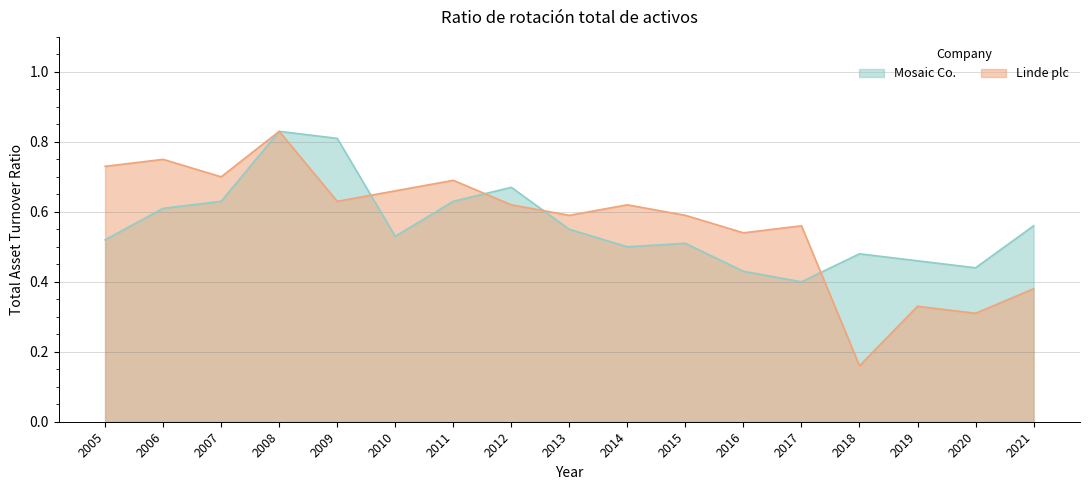

At which label does Linde plc reach its peak?

2008